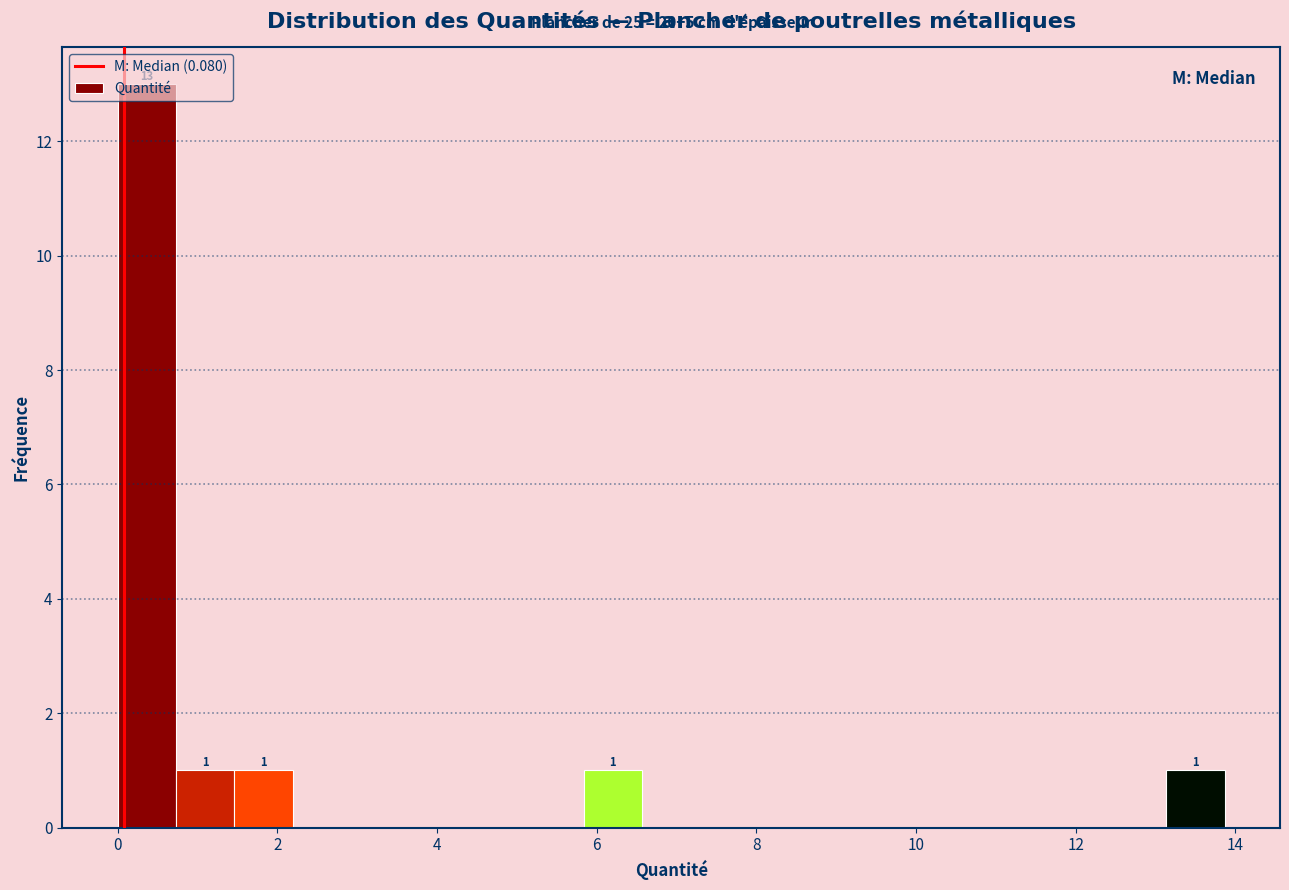

Read against the x-axis, roughly where is the centre of the tallest bar?

0.4